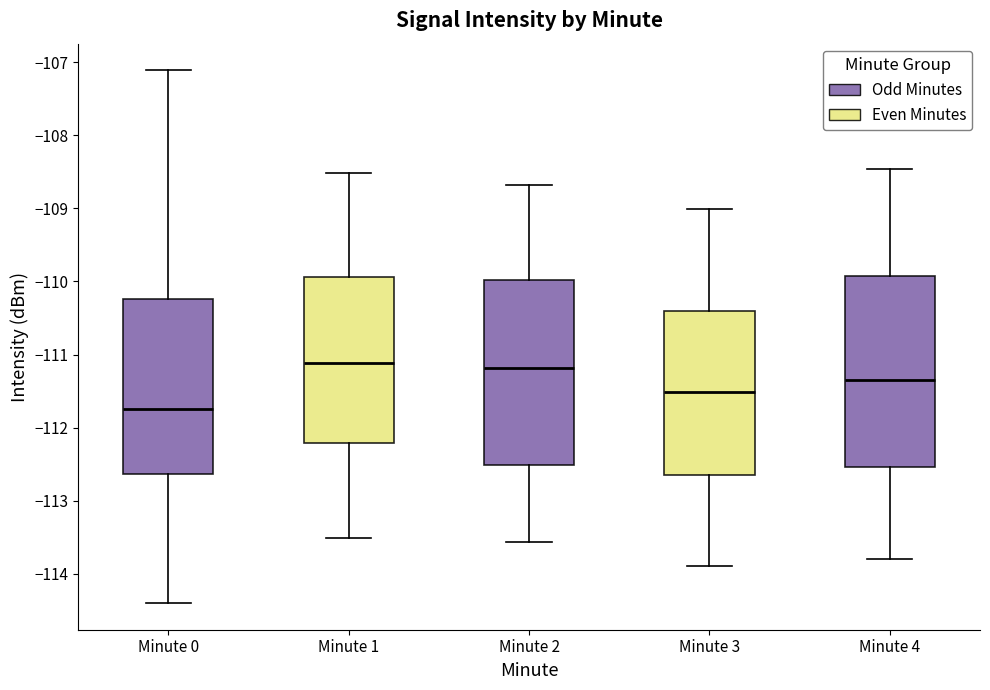

Reading left to right, transcribe this box plot: for each box, give where its median line is, the range the box spans, and where its two whiskers end, as read against the y-axis. The values are not printed on the chart, so give them approximately, as read against the axis.

Minute 0: median -111.7, box -112.6 to -110.2, whiskers -114.4 to -107.1
Minute 1: median -111.1, box -112.2 to -109.9, whiskers -113.5 to -108.5
Minute 2: median -111.2, box -112.5 to -110.0, whiskers -113.6 to -108.7
Minute 3: median -111.5, box -112.7 to -110.4, whiskers -113.9 to -109.0
Minute 4: median -111.3, box -112.5 to -109.9, whiskers -113.8 to -108.5